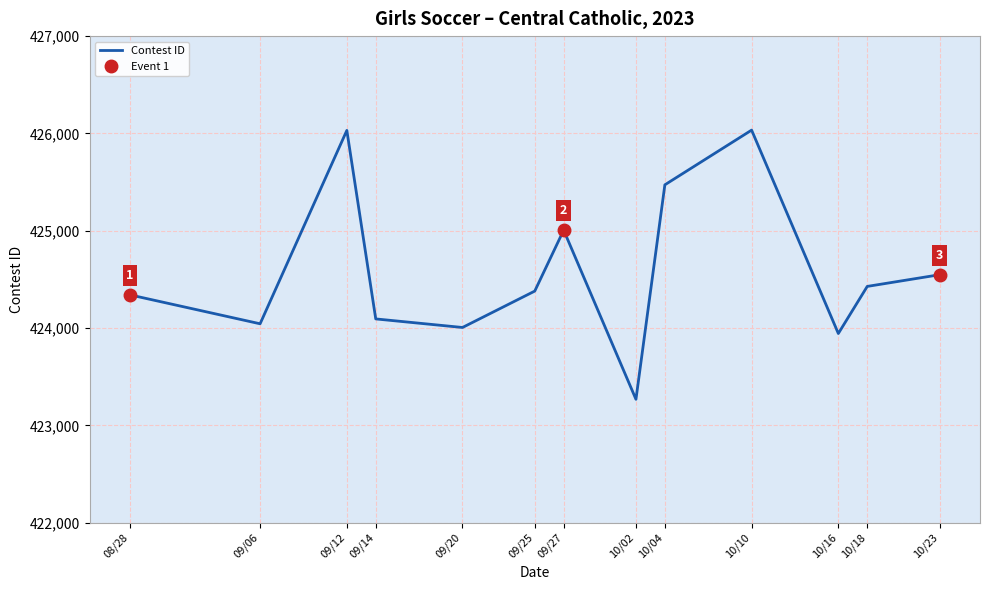

True or false: the data shows 94224 at 10/23.

False